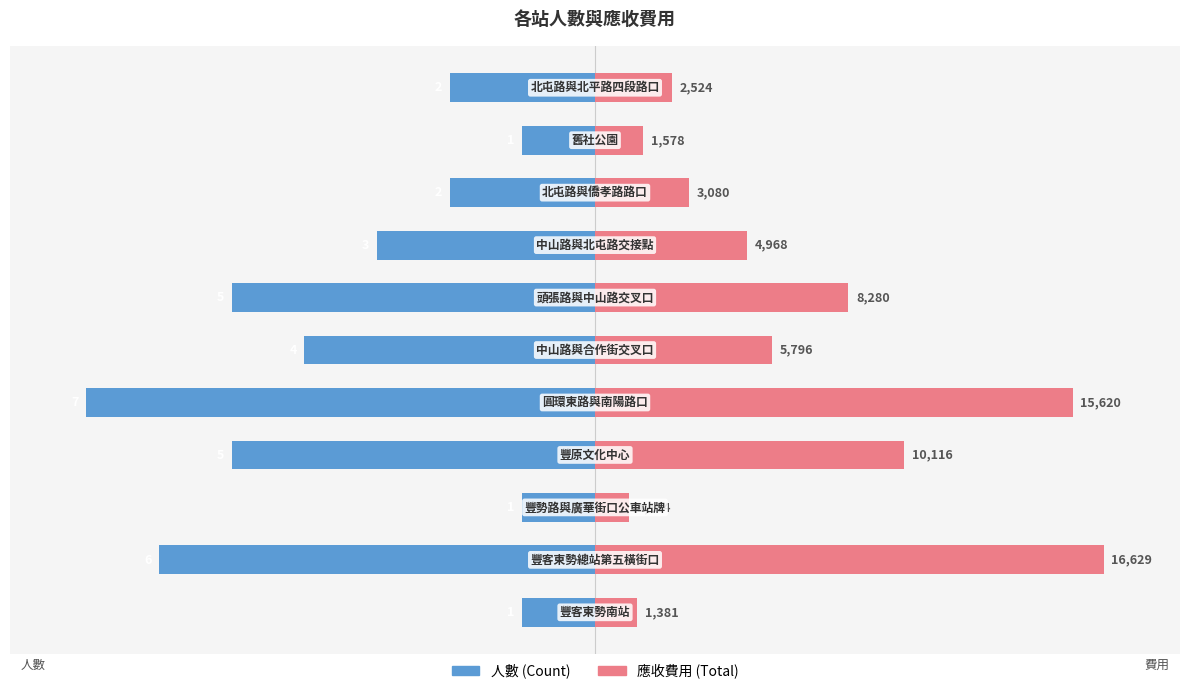

Is the value of 應收費用 (Total) at 0 greater than the value of 人數 (Count) at 1?

Yes